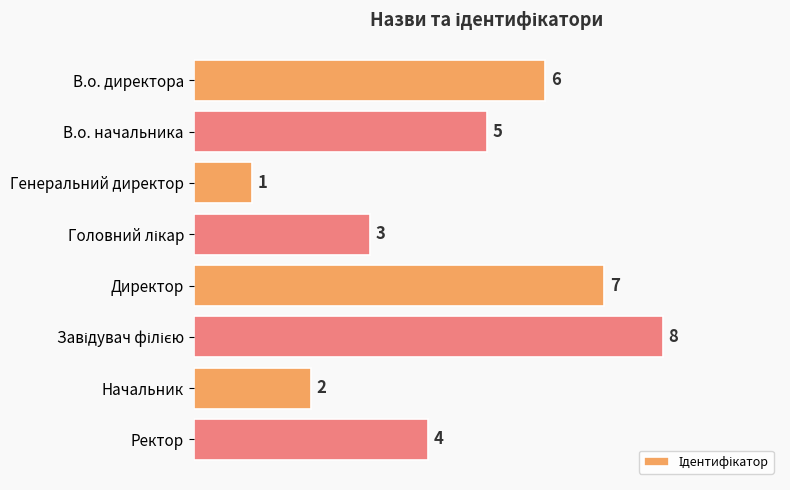

What is the difference between the maximum and second lowest values?

6